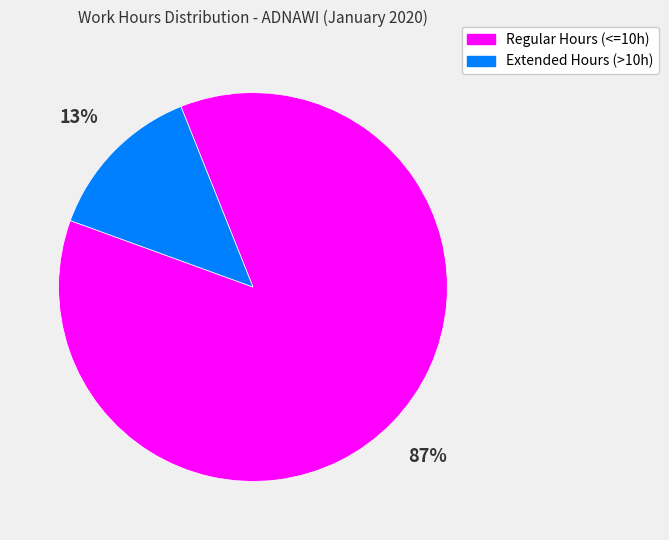

How many segments does this pie chart have?

2